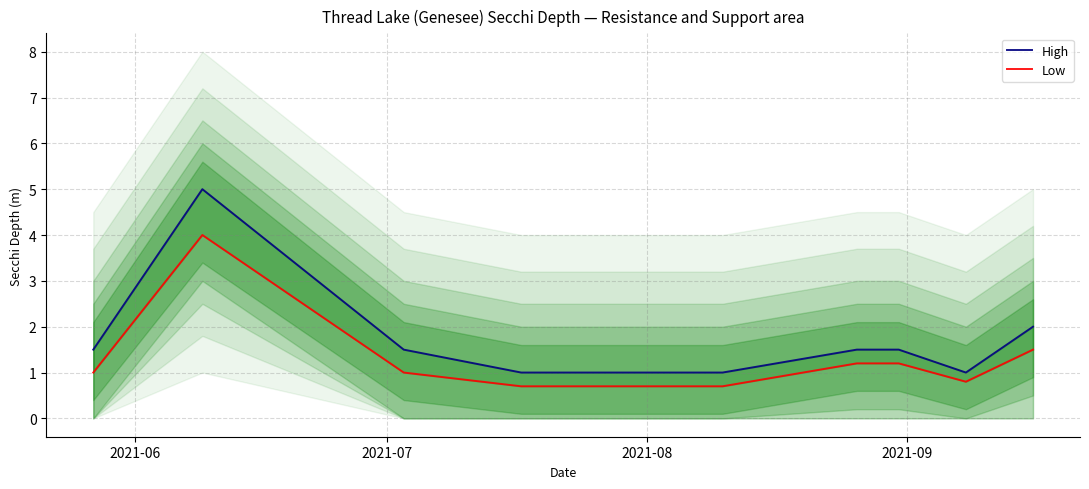

What is the minimum value shown in the chart?

0.7